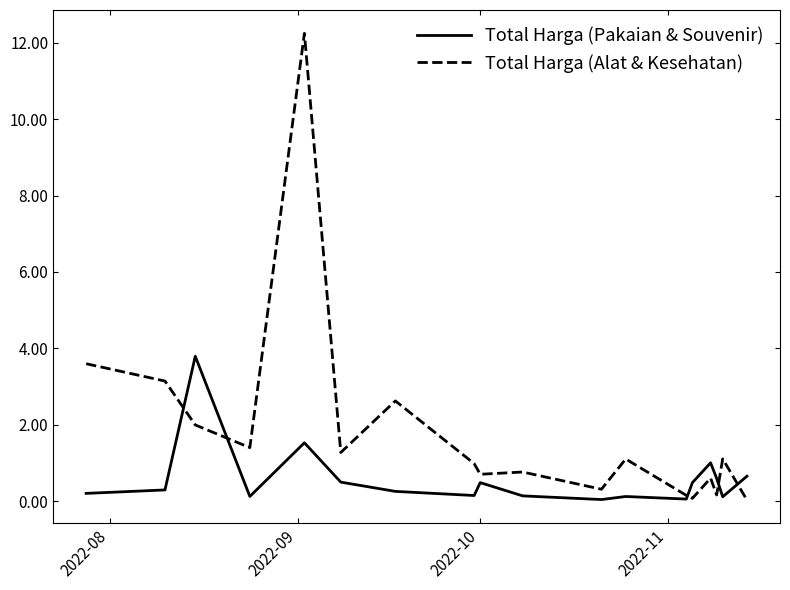

True or false: Total Harga (Alat & Kesehatan) has more than 0 interior local peaks.

True